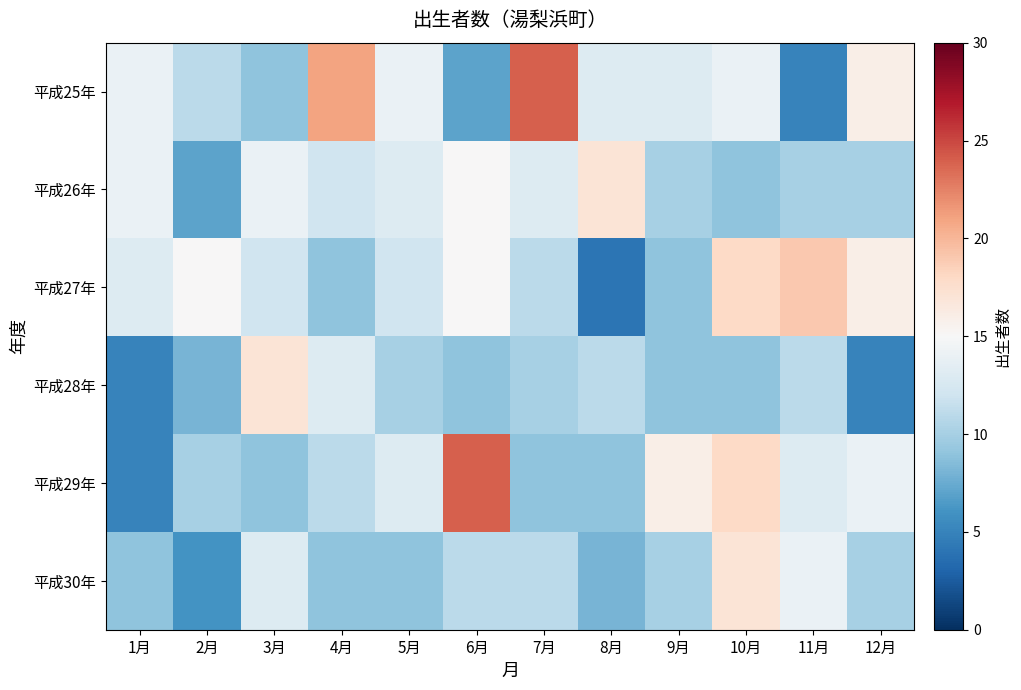

Reading left to right, transcribe all the data shown in this chart.

平成25年: 1月=14	2月=11	3月=9	4月=21	5月=14	6月=7	7月=24	8月=13	9月=13	10月=14	11月=5	12月=16
平成26年: 1月=14	2月=7	3月=14	4月=12	5月=13	6月=15	7月=13	8月=17	9月=10	10月=9	11月=10	12月=10
平成27年: 1月=13	2月=15	3月=12	4月=9	5月=12	6月=15	7月=11	8月=4	9月=9	10月=18	11月=19	12月=16
平成28年: 1月=5	2月=8	3月=17	4月=13	5月=10	6月=9	7月=10	8月=11	9月=9	10月=9	11月=11	12月=5
平成29年: 1月=5	2月=10	3月=9	4月=11	5月=13	6月=24	7月=9	8月=9	9月=16	10月=18	11月=13	12月=14
平成30年: 1月=9	2月=6	3月=13	4月=9	5月=9	6月=11	7月=11	8月=8	9月=10	10月=17	11月=14	12月=10